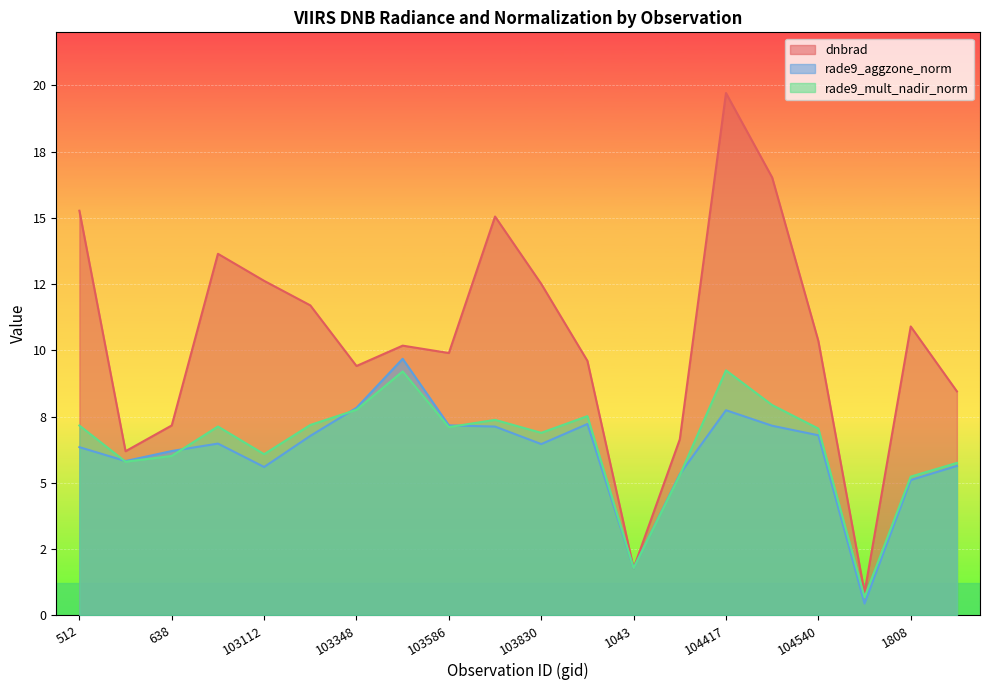

Does the chart display data point markers on the line(s)?

No